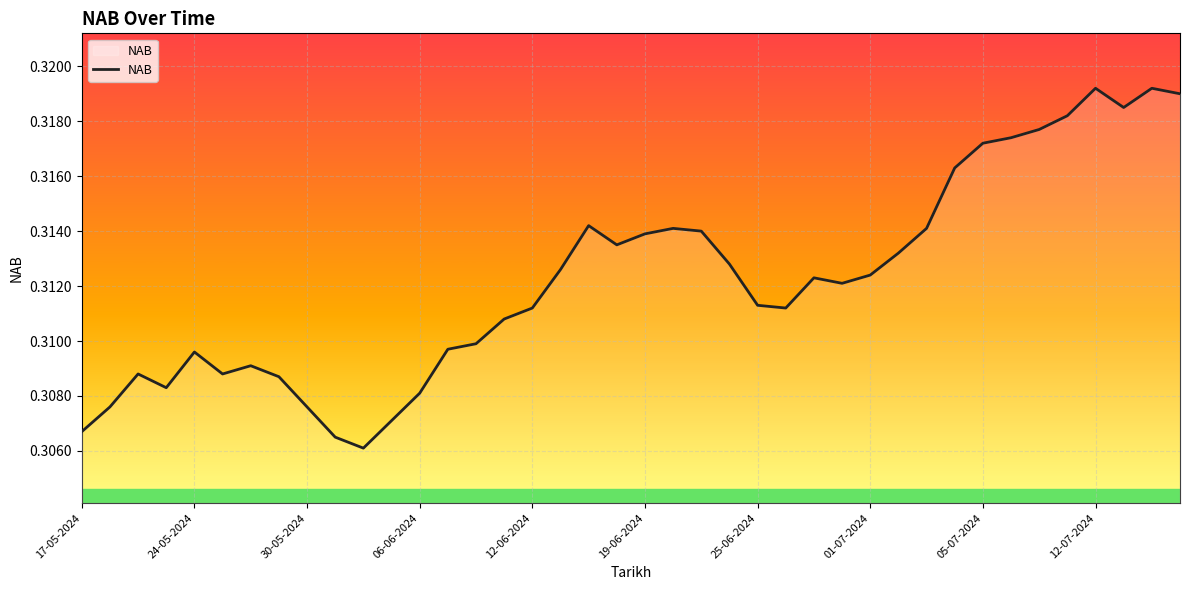

How many lines are shown in the chart?

1